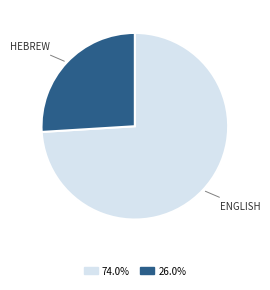

Is there any slice that represents more than half of the pie?

Yes